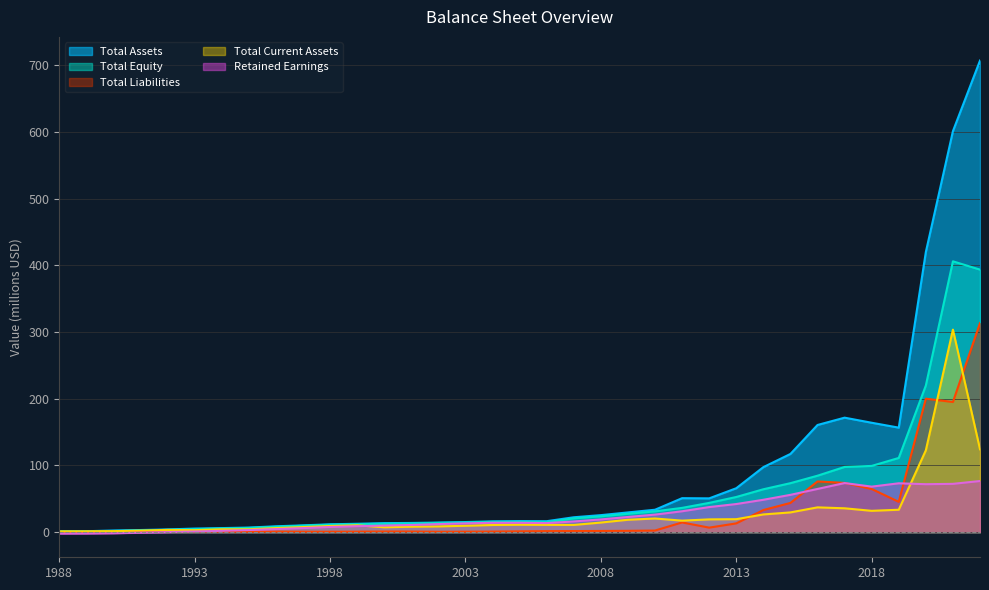

The value of Total Current Assets at 2022 is 124.3. True or false?

True